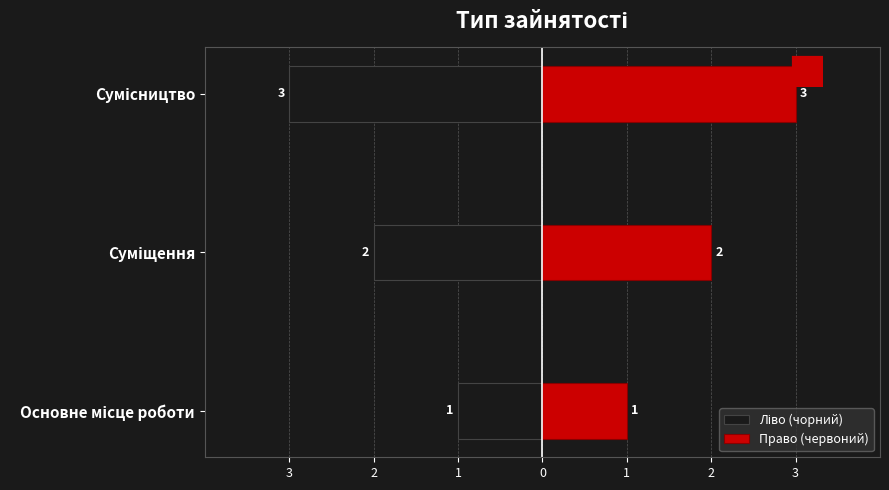

How many bars are there in each group?

2